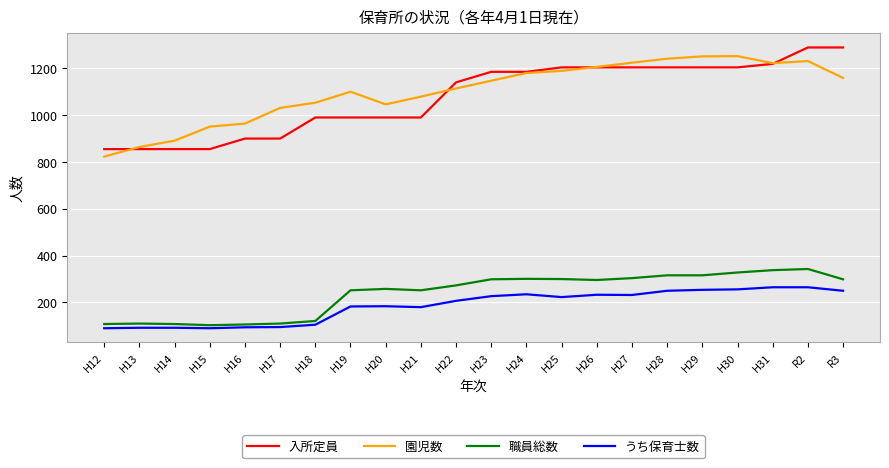

Is it true that 入所定員 equals 1155 at H14?

False